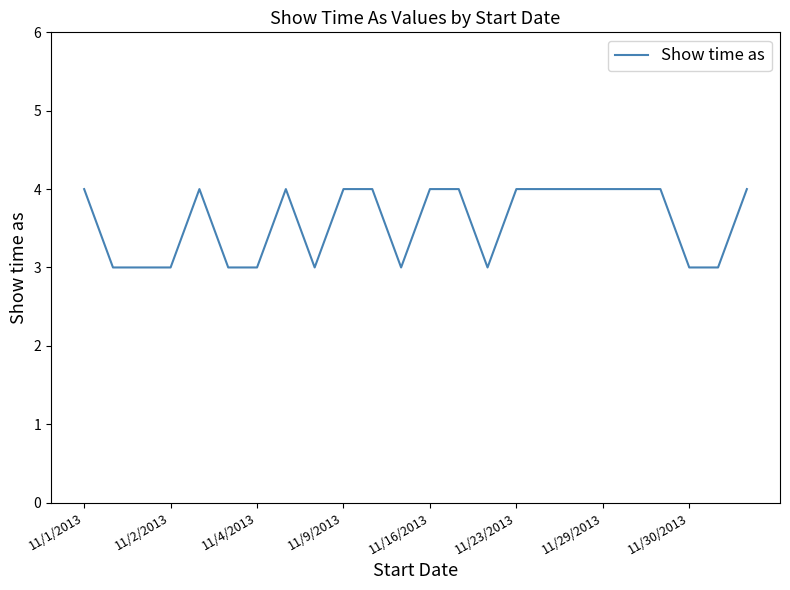

What is the minimum value shown in the chart?

3